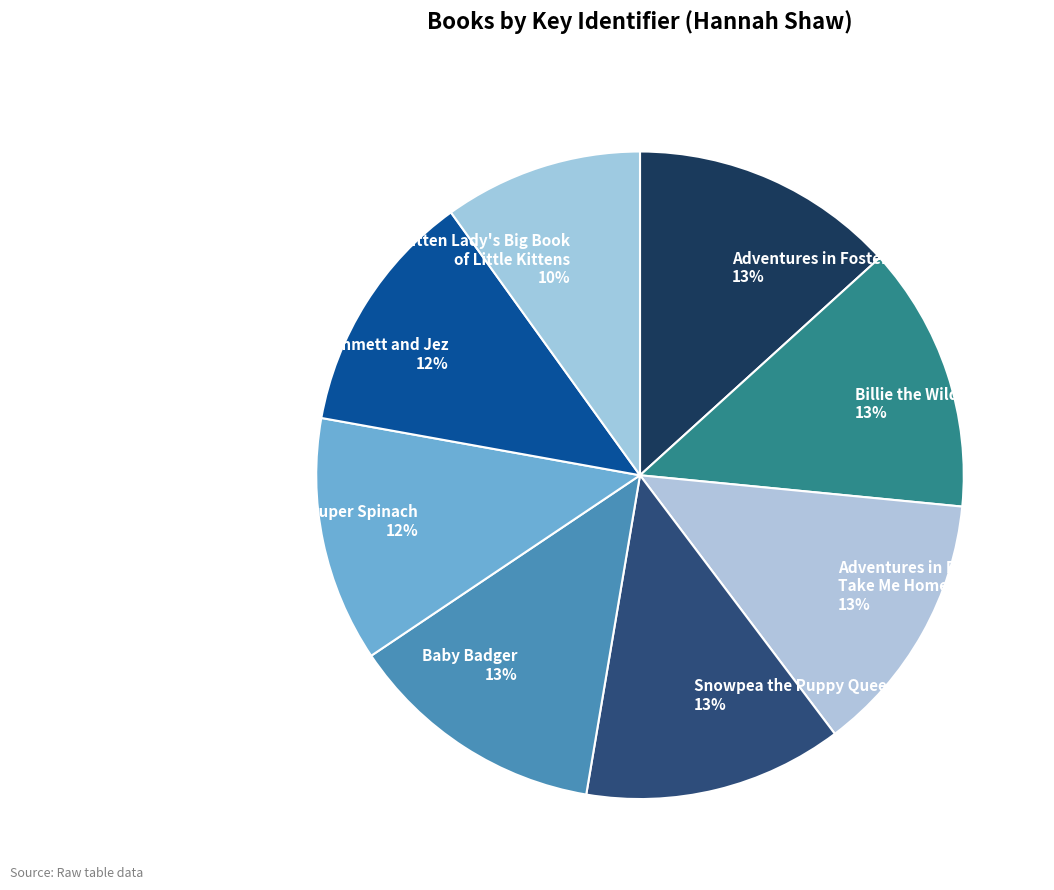

Is the sum of Emmett and Jez and Snowpea the Puppy Queen greater than half?

No